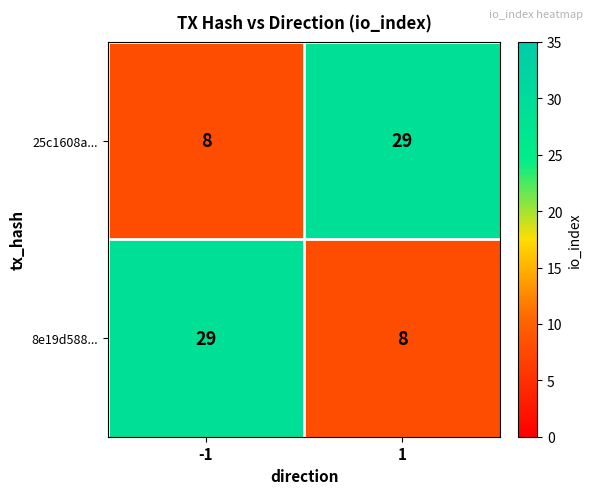

What is the minimum value for 8e19d588...?

8